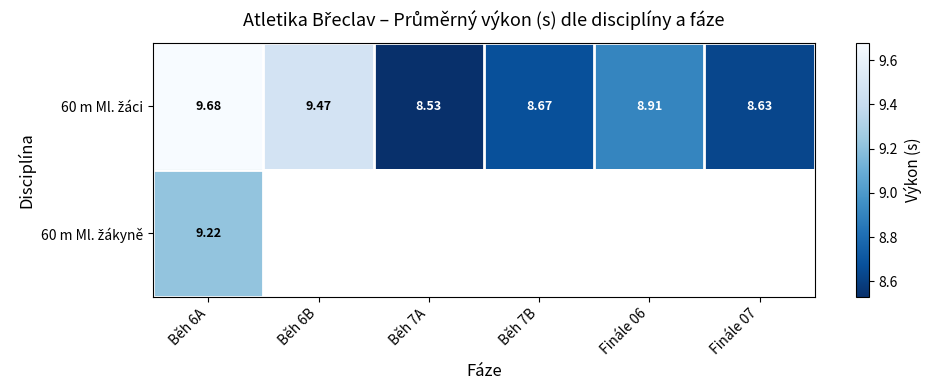

Which series has the largest total across all categories?

60 m Ml. žáci